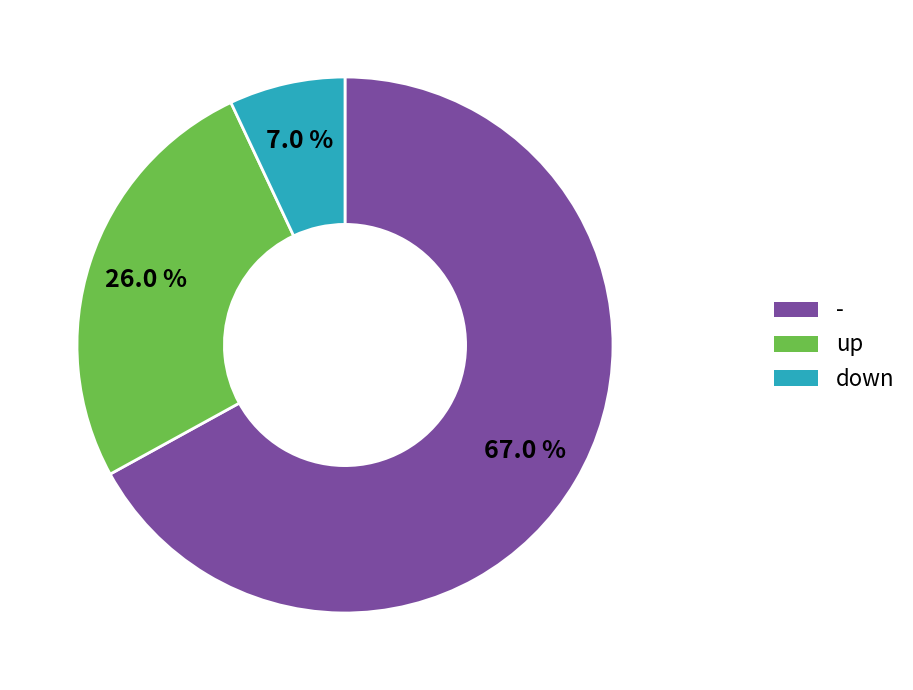

How many slices are in this pie chart?

3